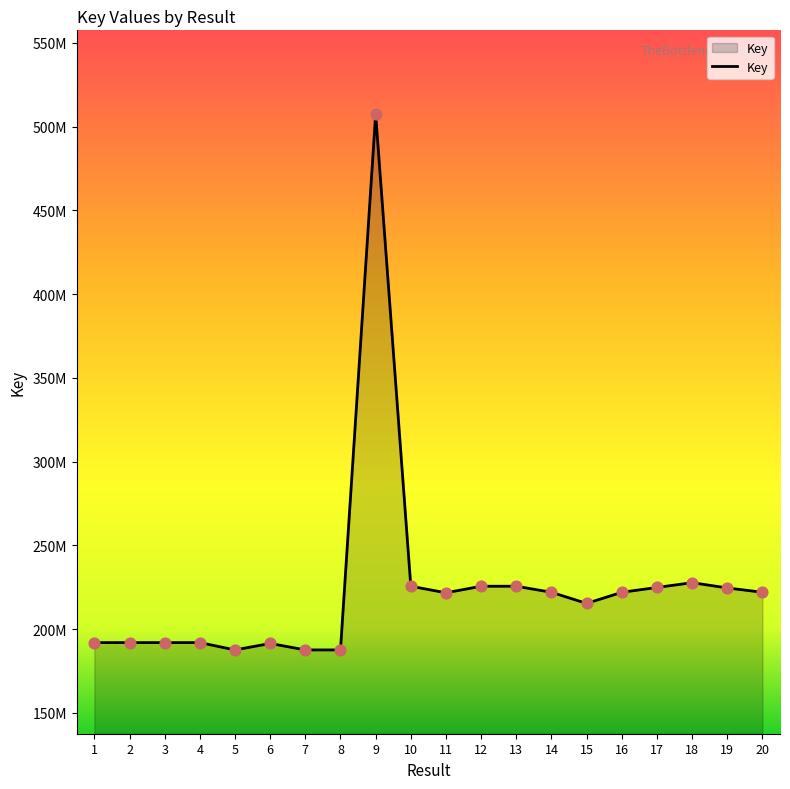

What is the change in value from 1 to 7?

-4369855